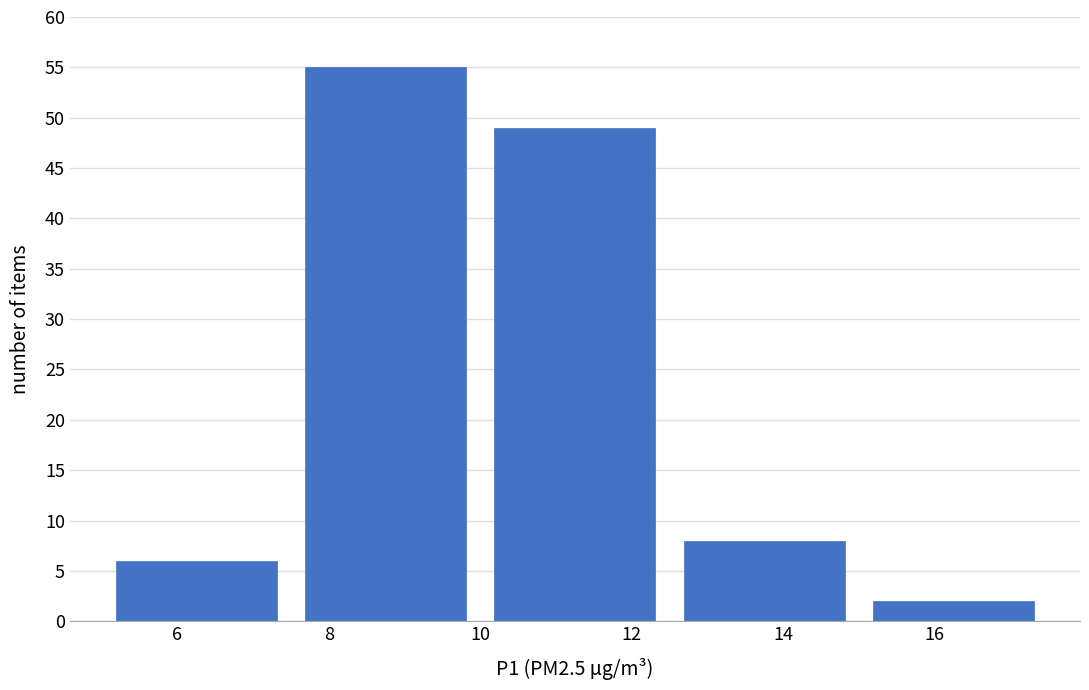

How tall is the bar that spans 15.0 to 17.5 on the x-axis? The values are not printed on the chart, so give them approximately, as read against the axis.

2